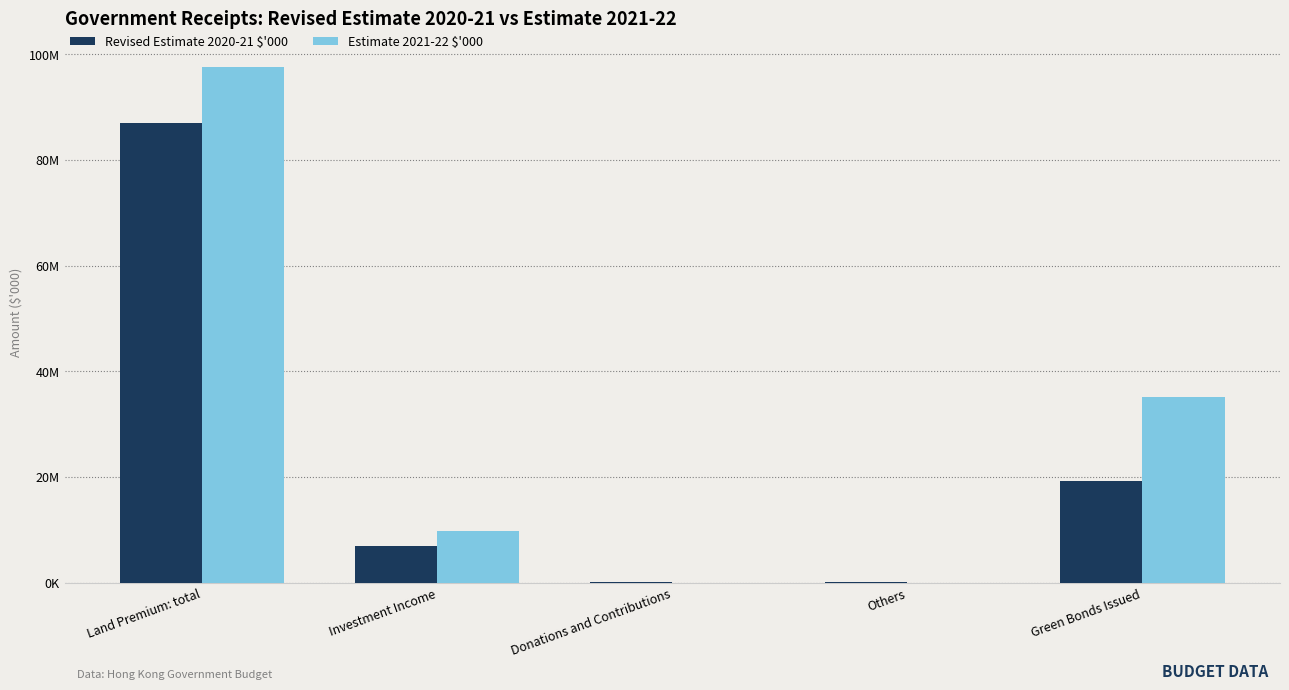

Does the chart contain stacked bars?

No